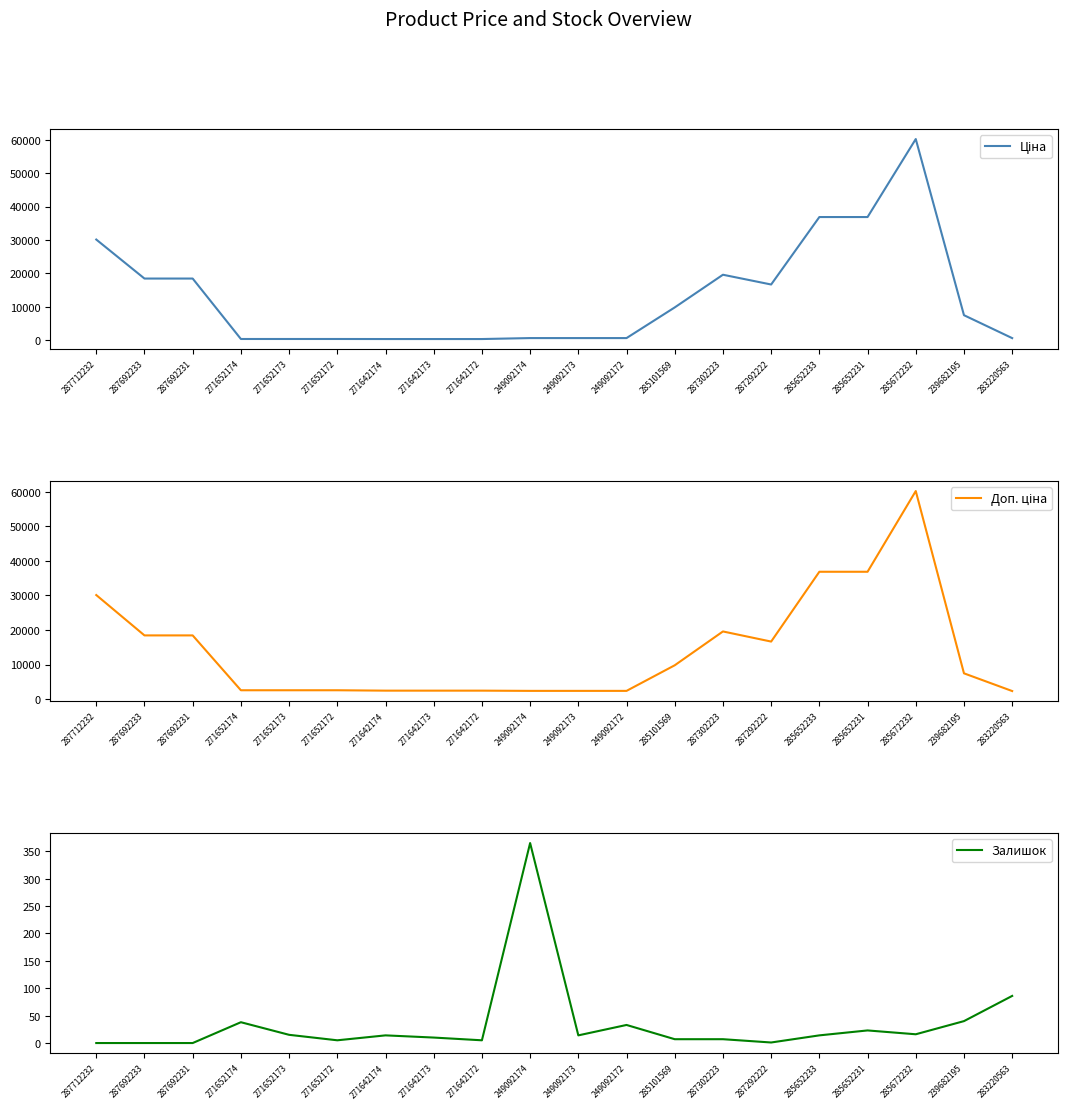

At which label does Доп. ціна first exceed 7444?

287712232